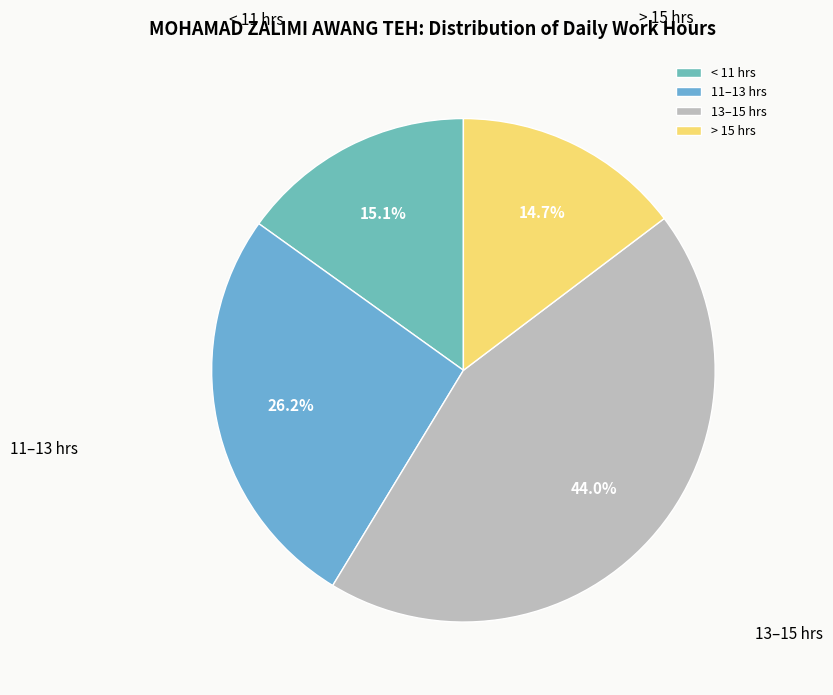

Which category has the biggest portion of the pie?

13–15 hrs